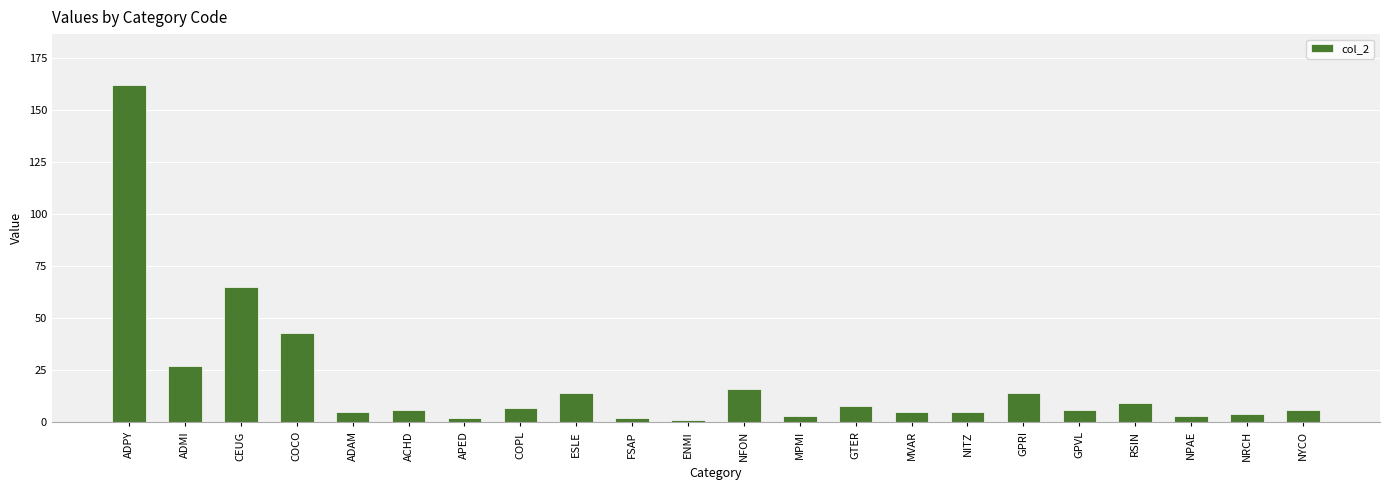

Which label corresponds to the largest value in the chart?

ADPY